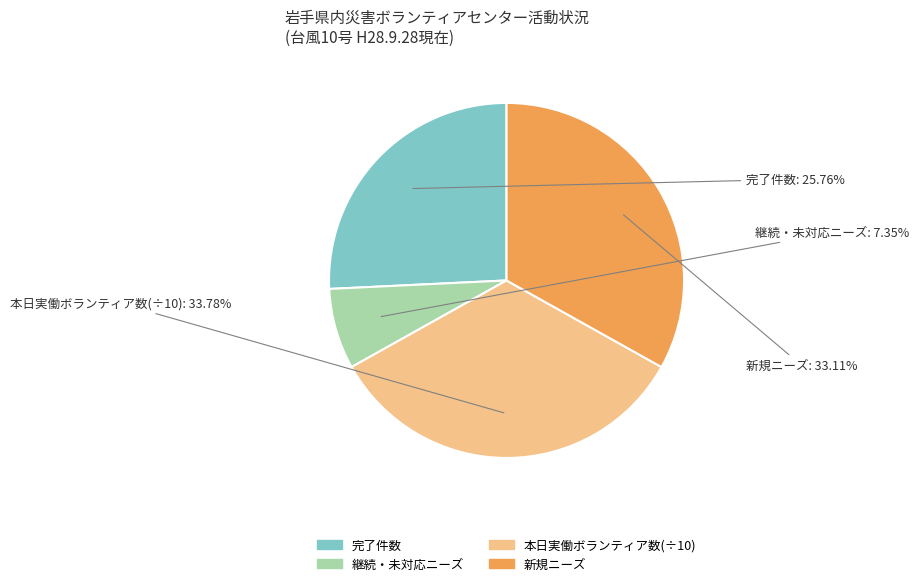

Between 継続・未対応ニーズ and 完了件数, which is larger?

完了件数